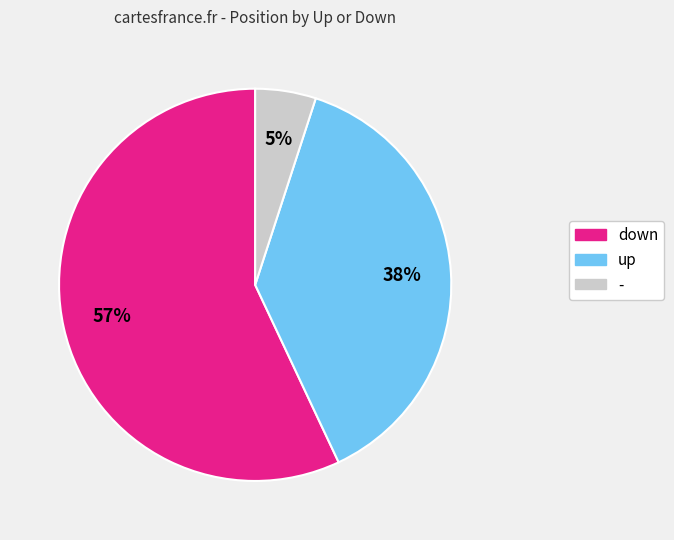

Does - account for over 50% of the chart?

No